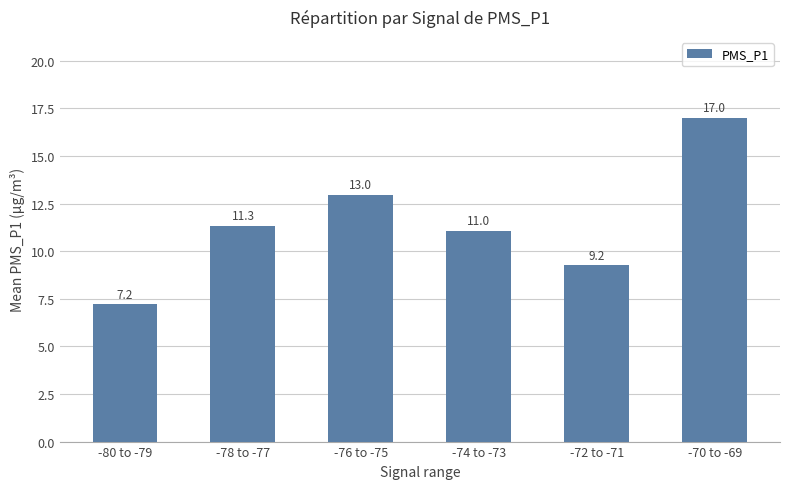

What is the sum of all values?

68.8